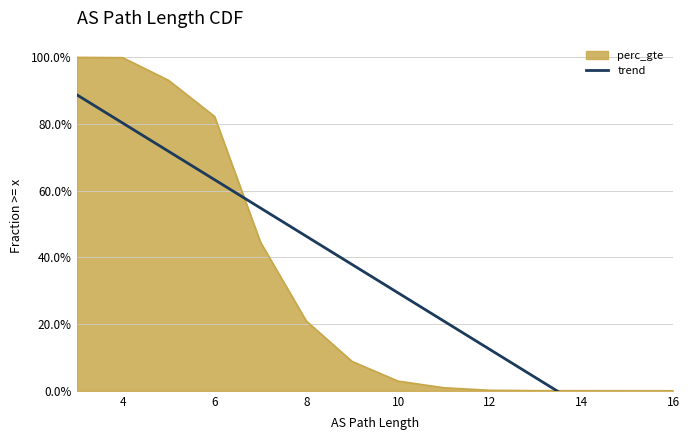

Reading left to right, transcribe all the data shown in this chart.

1.0	1.0	0.9	0.8	0.4	0.2	0.1	0.0	0.0	0.0	0.0	0.0	0.0	0.0